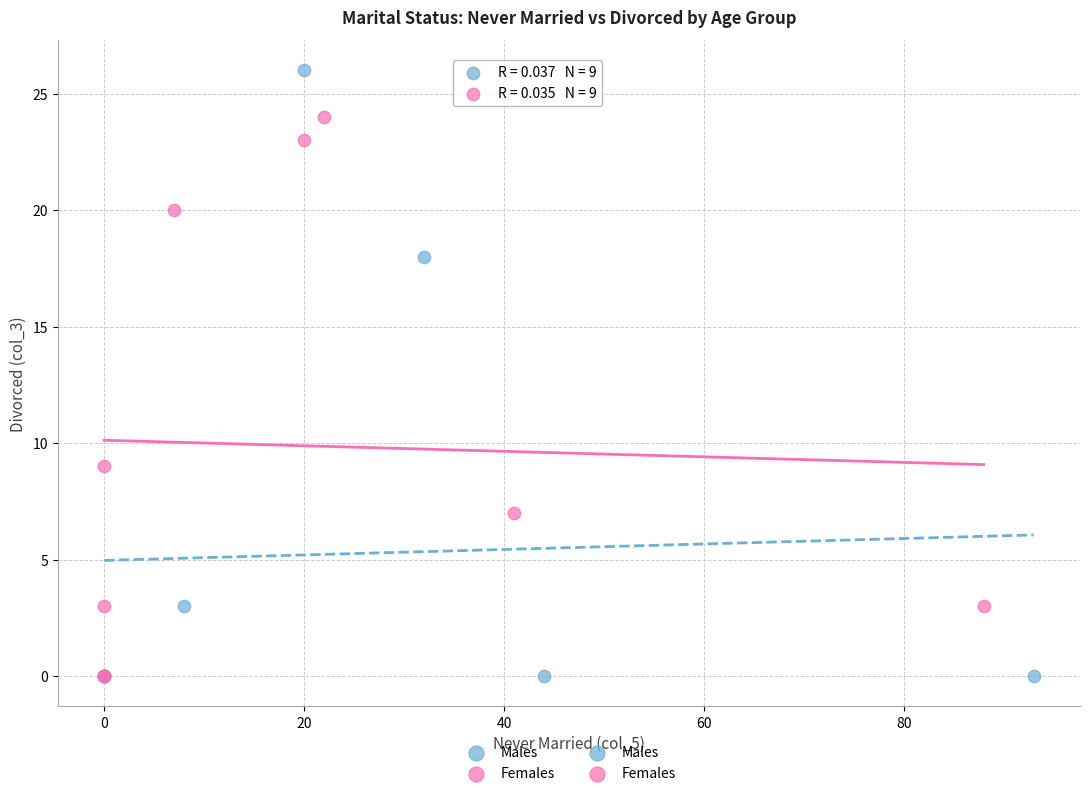

Which series reaches the maximum Y coordinate?

Males